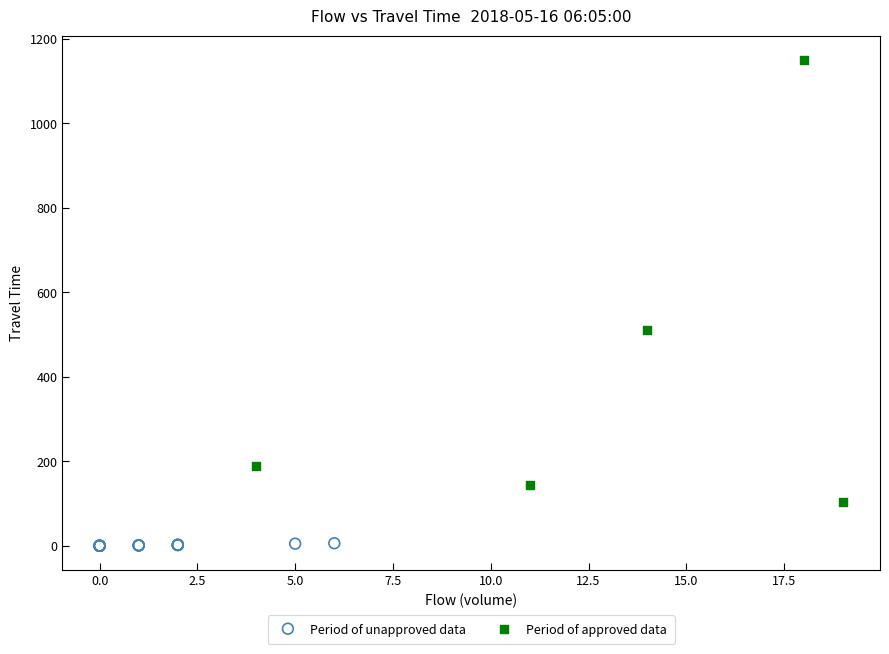

Which series contains the lowest Y value?

Period of unapproved data